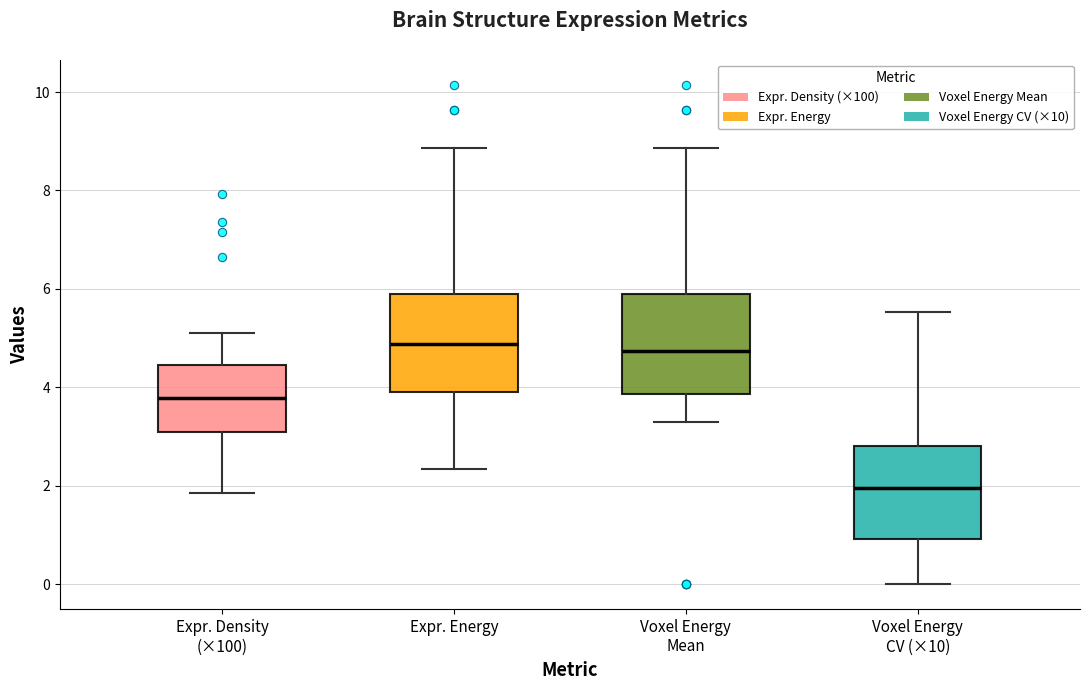

Reading left to right, read every box against the y-axis: the position of its median line, the range the box covers, and the ends of its whiskers. The values are not printed on the chart, so give them approximately, as read against the axis.

Expr. Density (×100): median 3.8, box 3.0 to 4.4, whiskers 1.8 to 5.2
Expr. Energy: median 4.8, box 4.0 to 5.8, whiskers 2.4 to 8.8
Voxel Energy Mean: median 4.8, box 3.8 to 5.8, whiskers 3.4 to 8.8
Voxel Energy CV (×10): median 2.0, box 1.0 to 2.8, whiskers 0.0 to 5.6